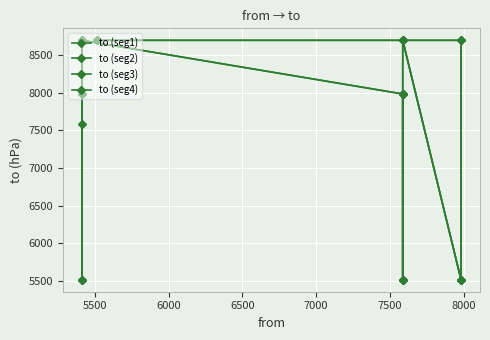

At which category does the data reach its first local valley?

7982